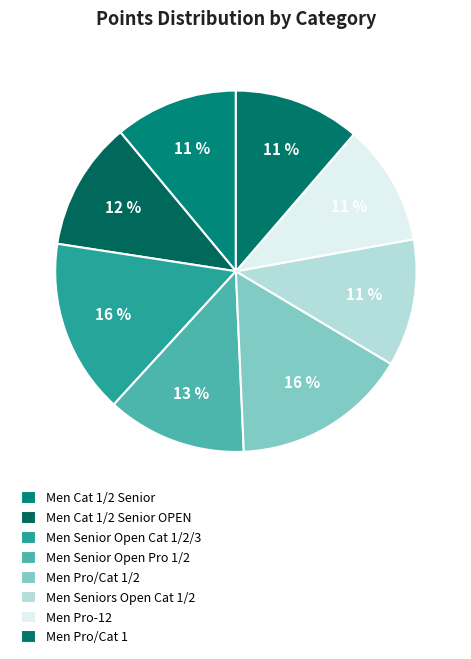

Is there a majority slice in this chart?

No